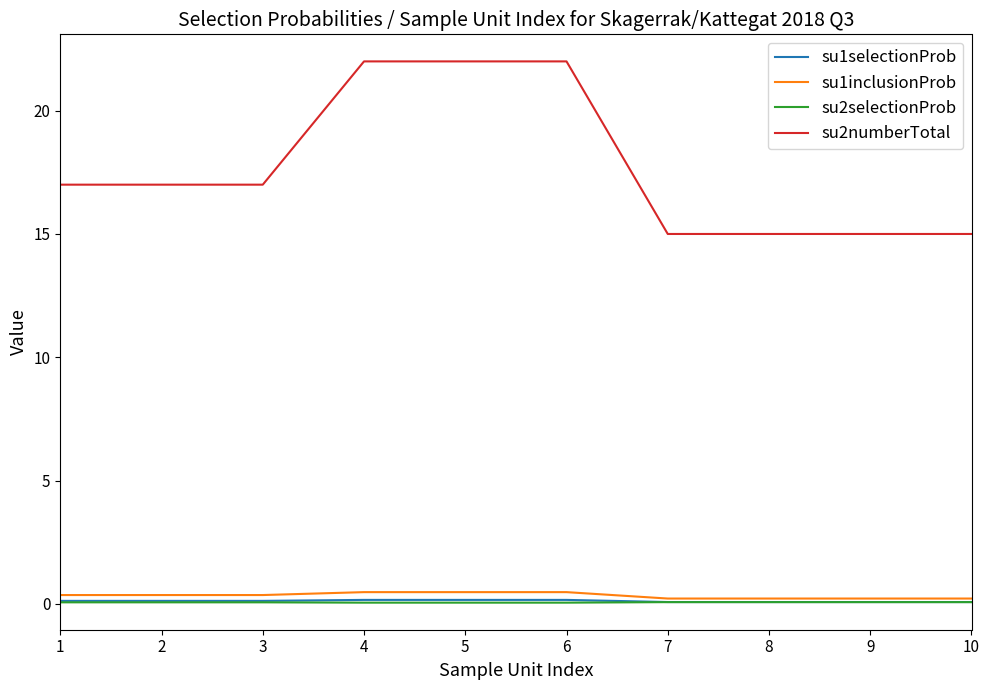

True or false: su2numberTotal and su1selectionProb intersect in this chart.

False